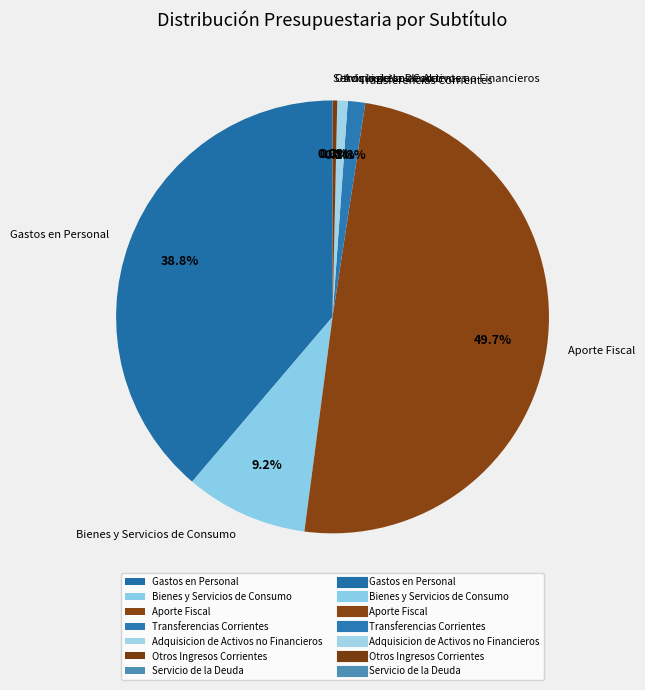

Do Gastos en Personal and Otros Ingresos Corrientes together represent more than half of the pie?

No